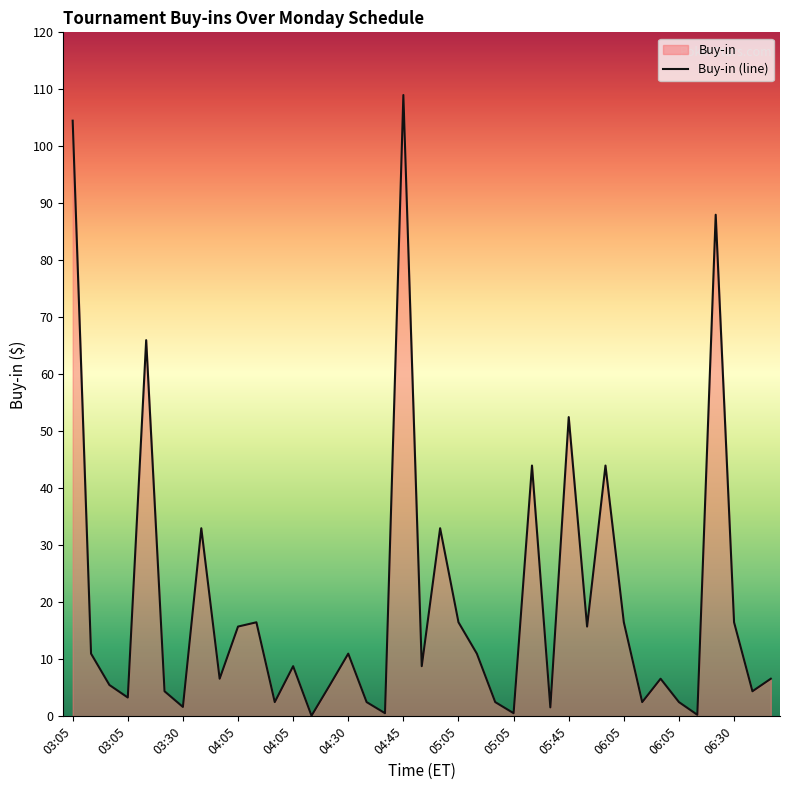

What is the approximate value at 06:05?

16.5